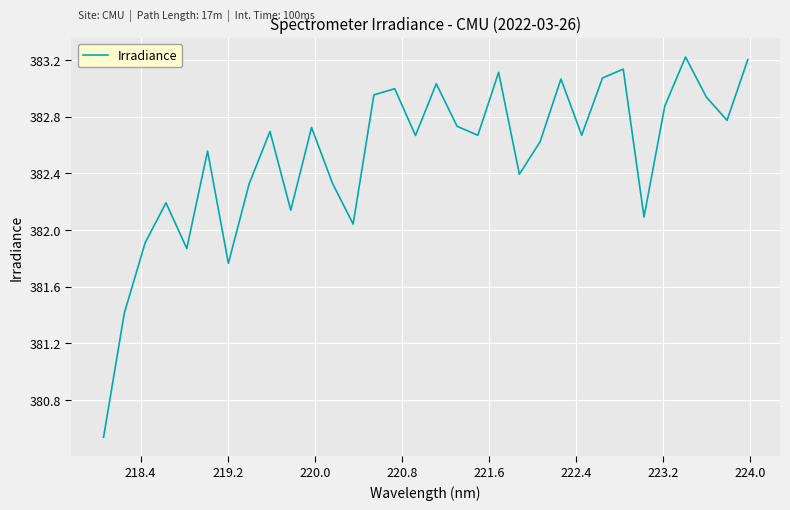

What is the sum of all values?

12240.7